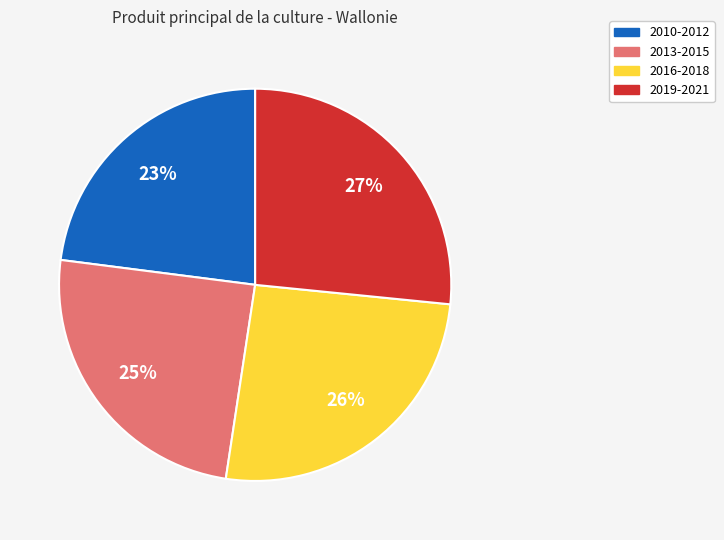

Count the number of slices in the pie.

4